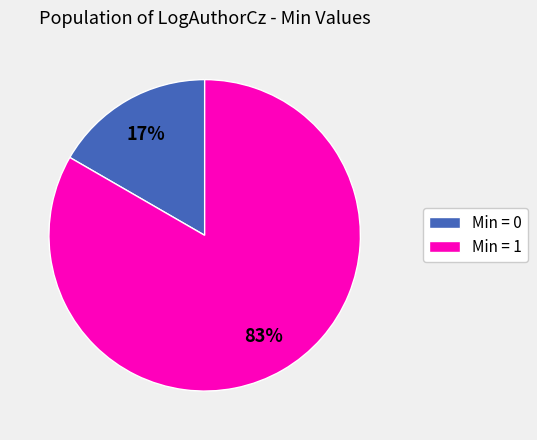

Does any single category account for the majority?

Yes